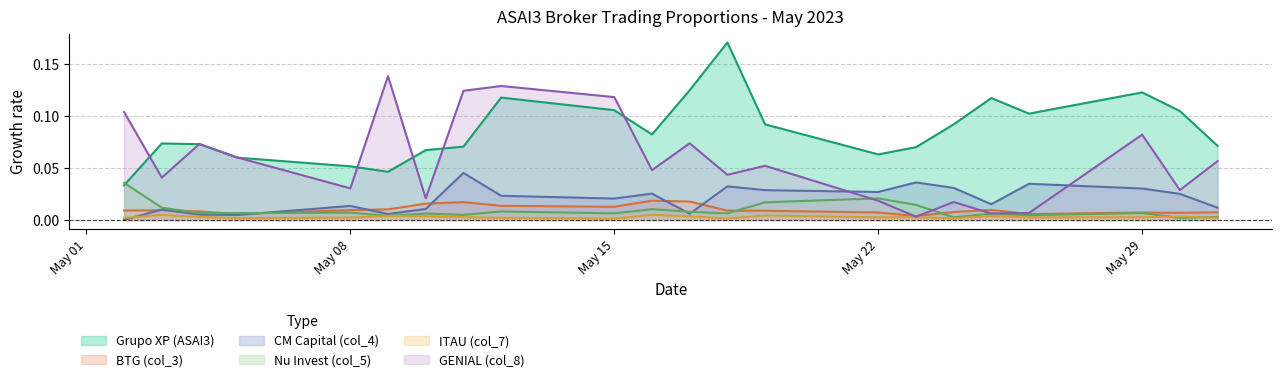

Reading left to right, list all the values displayed in this chart.

Grupo XP (ASAI3): 0.0	0.1	0.1	0.1	0.1	0.0	0.1	0.1	0.1	0.1	0.1	0.1	0.2	0.1	0.1	0.1	0.1	0.1	0.1	0.1	0.1	0.1
BTG (col_3): 0.0	0.0	0.0	0.0	0.0	0.0	0.0	0.0	0.0	0.0	0.0	0.0	0.0	0.0	0.0	0.0	0.0	0.0	0.0	0.0	0.0	0.0
CM Capital (col_4): 0.0	0.0	0.0	0.0	0.0	0.0	0.0	0.0	0.0	0.0	0.0	0.0	0.0	0.0	0.0	0.0	0.0	0.0	0.0	0.0	0.0	0.0
Nu Invest (col_5): 0.0	0.0	0.0	0.0	0.0	0.0	0.0	0.0	0.0	0.0	0.0	0.0	0.0	0.0	0.0	0.0	0.0	0.0	0.0	0.0	0.0	0.0
ITAU (col_7): 0.0	0.0	0.0	0.0	0.0	0.0	0.0	0.0	0.0	0.0	0.0	0.0	0.0	0.0	0.0	0.0	0.0	0.0	0.0	0.0	0.0	0.0
GENIAL (col_8): 0.1	0.0	0.1	0.1	0.0	0.1	0.0	0.1	0.1	0.1	0.0	0.1	0.0	0.1	0.0	0.0	0.0	0.0	0.0	0.1	0.0	0.1